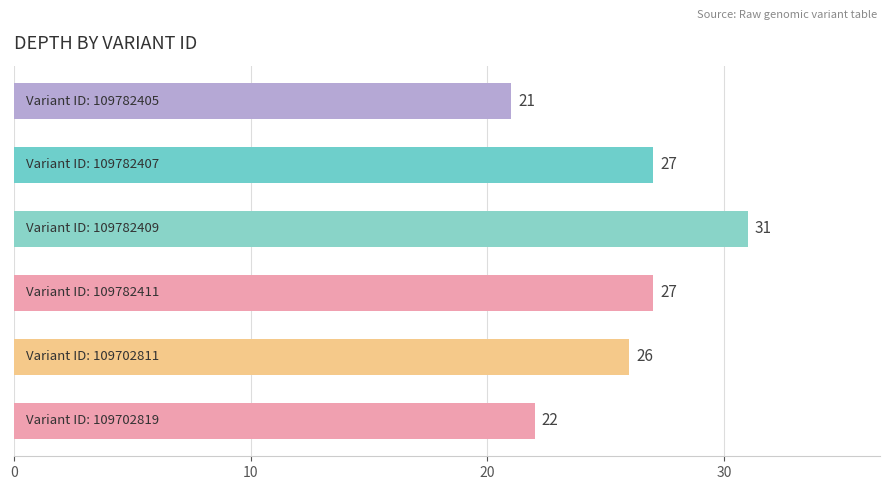

What is the value of the 2nd bar from the top?

27